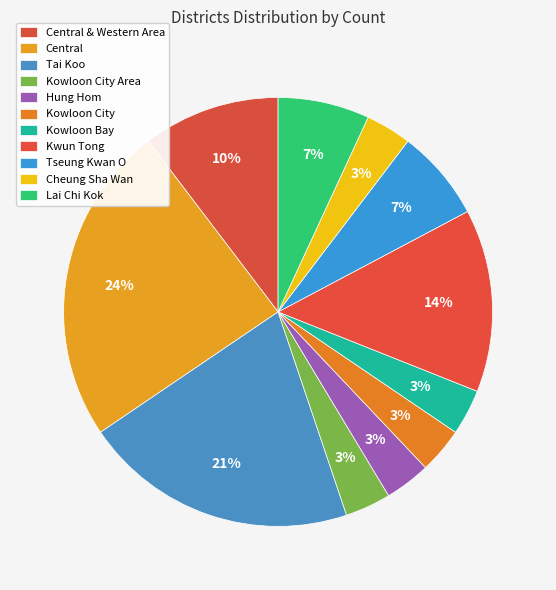

How many slices are in this pie chart?

11